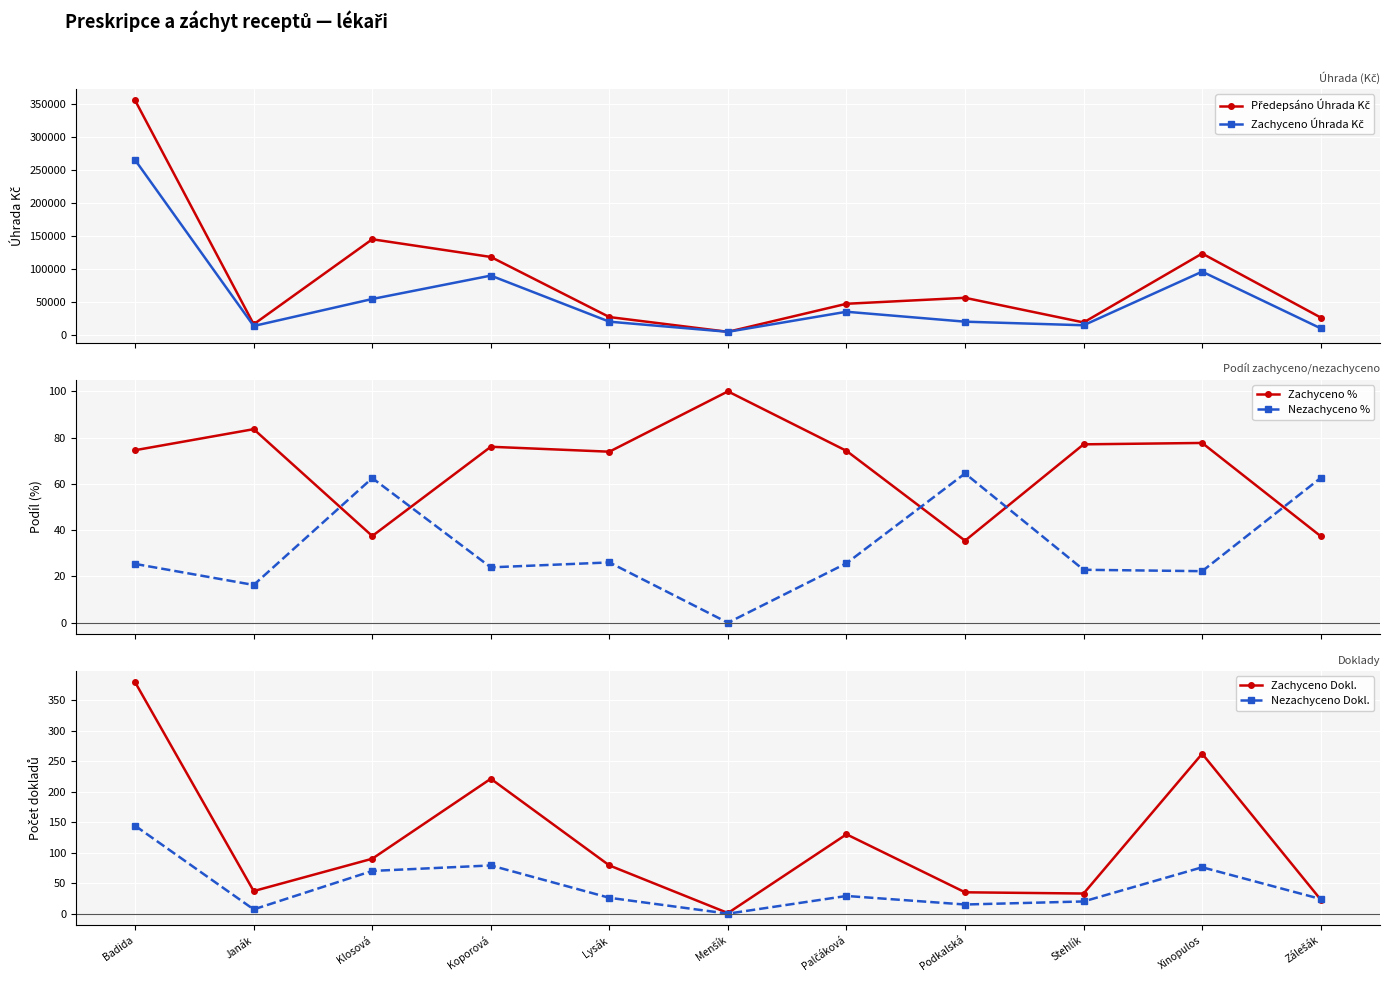

Rank the series at Klosová from lowest to highest value.

Zachyceno %, Nezachyceno %, Nezachyceno Dokl., Zachyceno Dokl., Zachyceno Úhrada Kč, Předepsáno Úhrada Kč